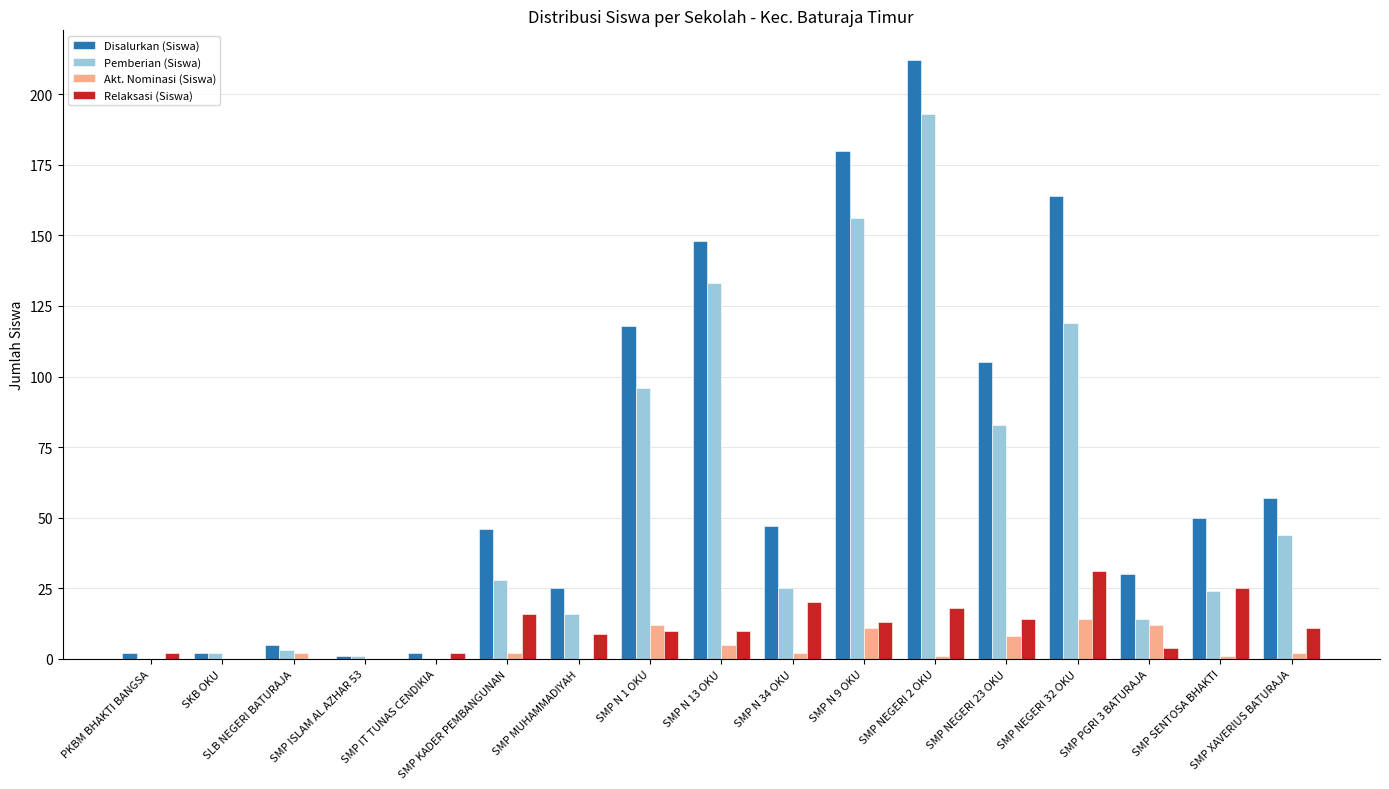

What is the total value across all series at SMP SENTOSA BHAKTI?

100